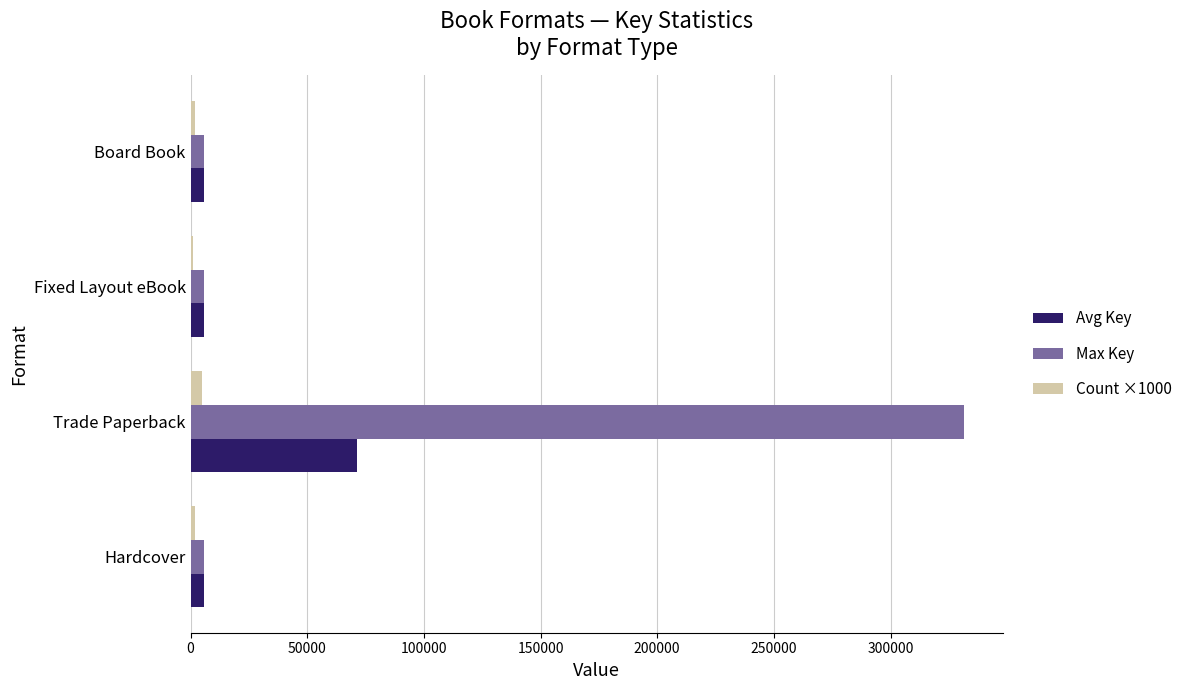

Which series has the largest total across all categories?

Max Key